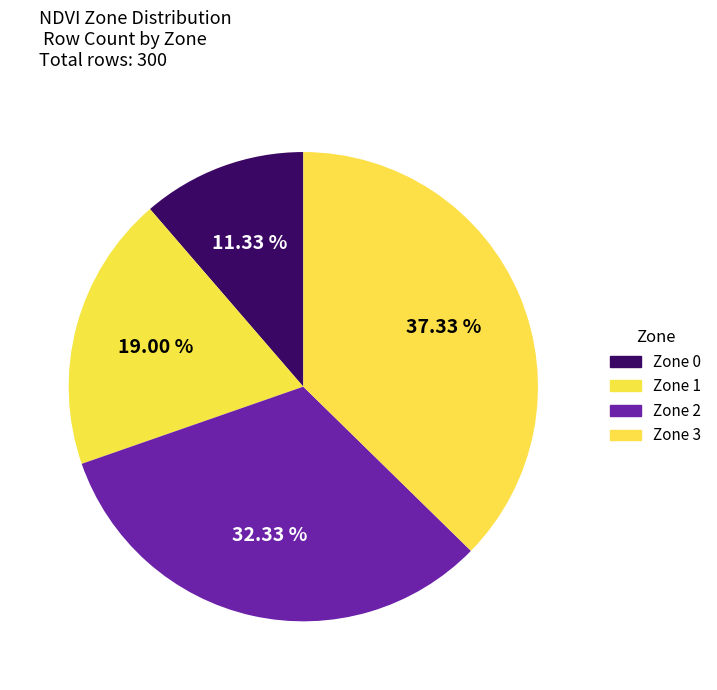

True or false: Zone 3 accounts for 27% of the total.

False